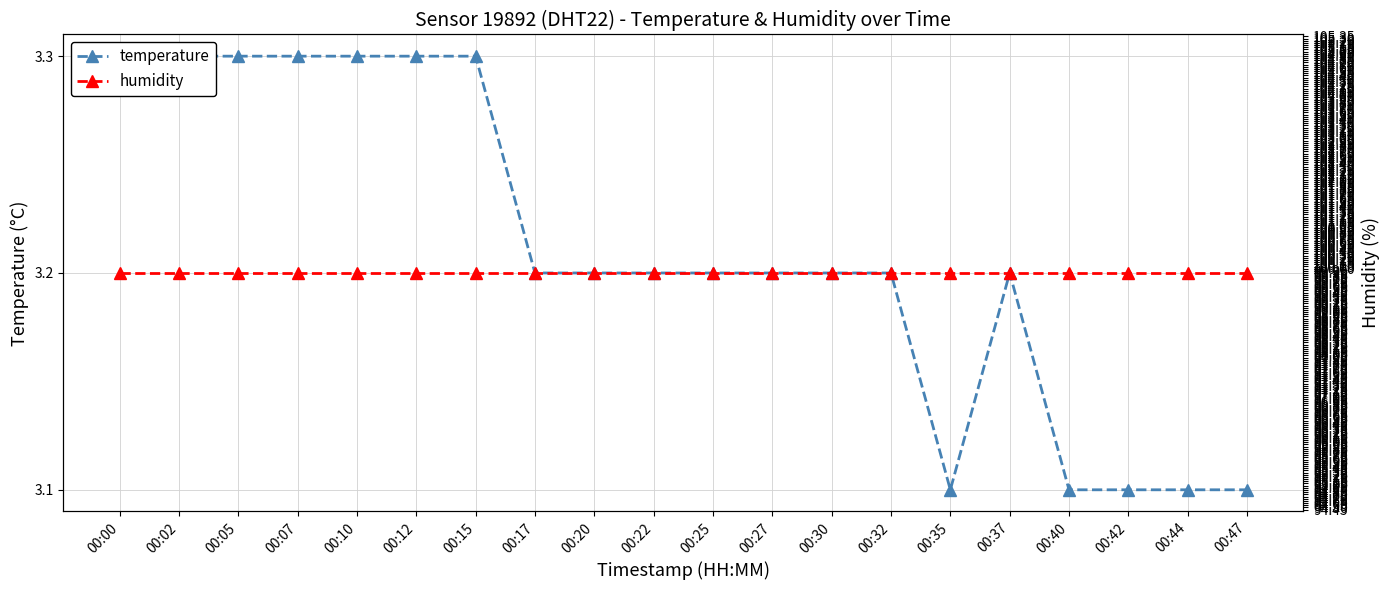

True or false: temperature and humidity cross at least once.

False